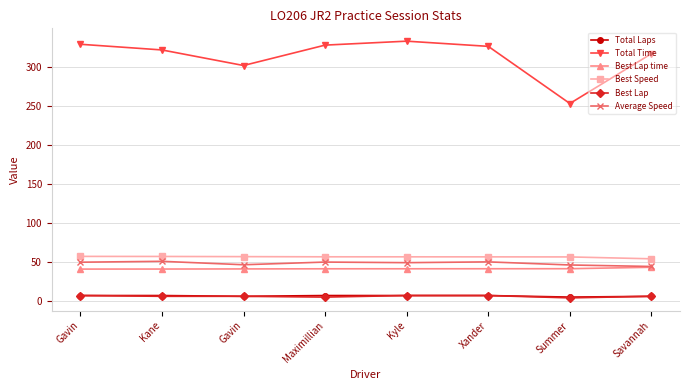

What is the approximate value of Best Speed at Summer?

56.5